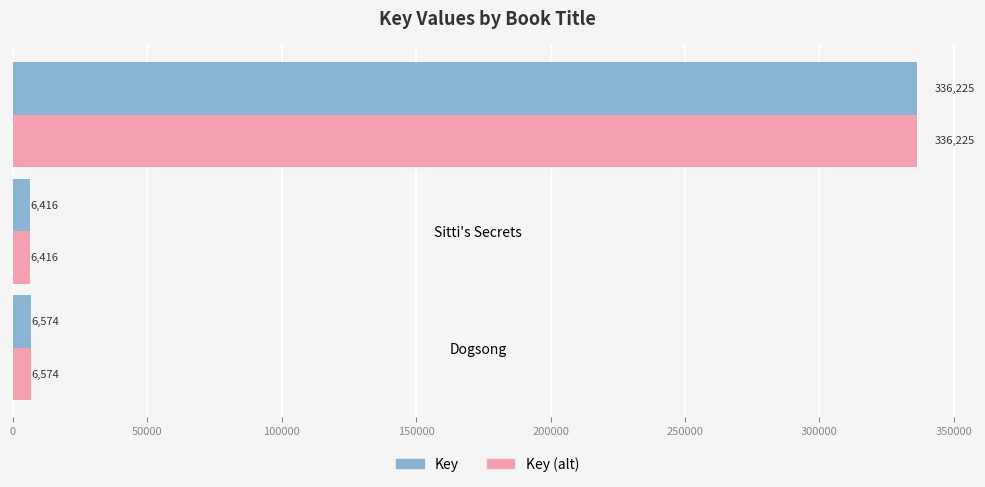

What is the approximate value of Key at Sitti's Secrets, to the nearest 100?

6400